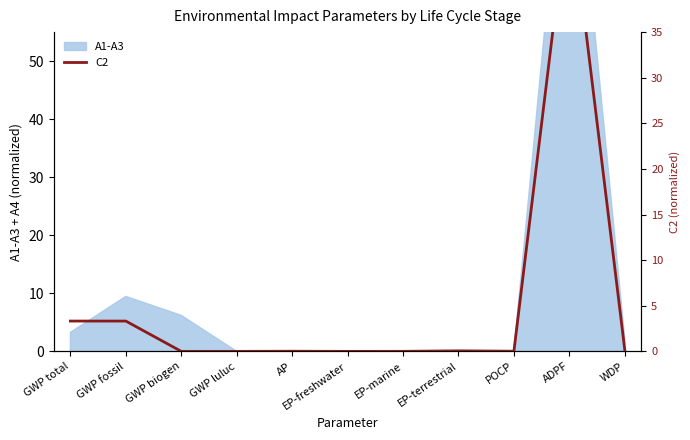

True or false: the data shows 0.0 at GWP biogen.

True